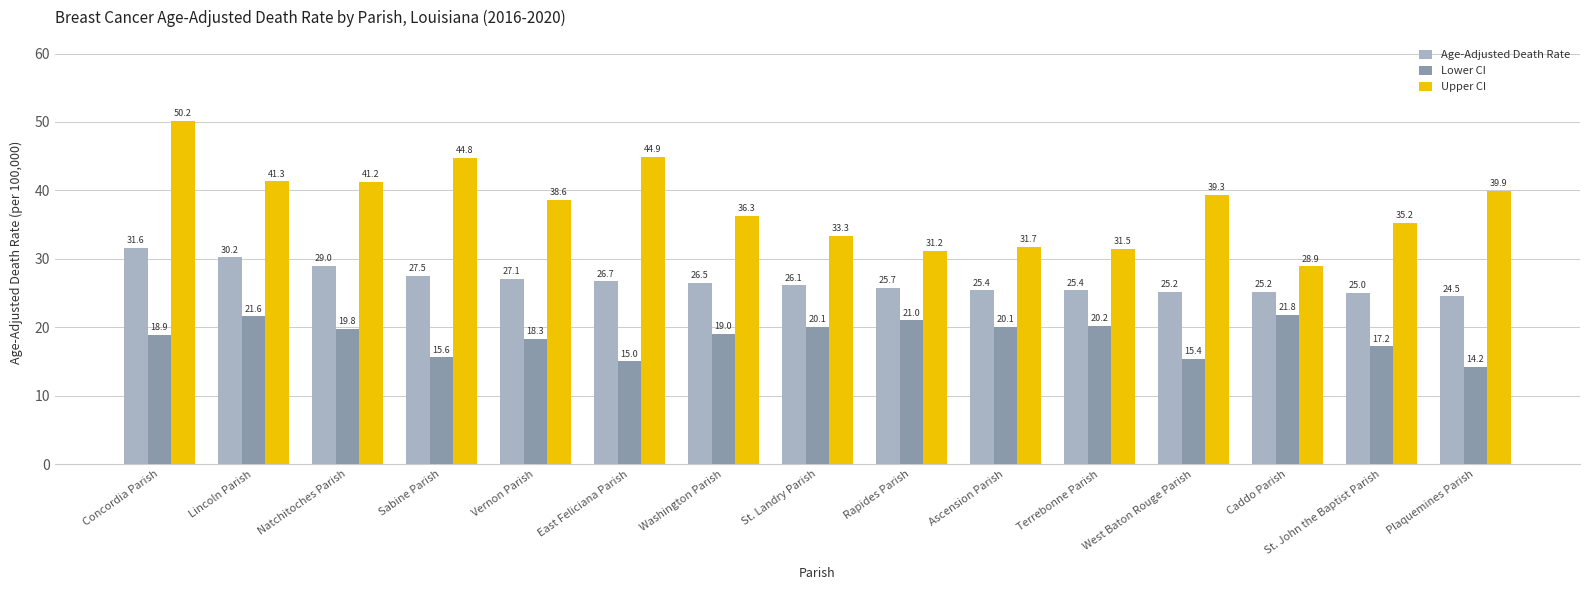

What is the label of the 14th bar from the right?

Lincoln Parish